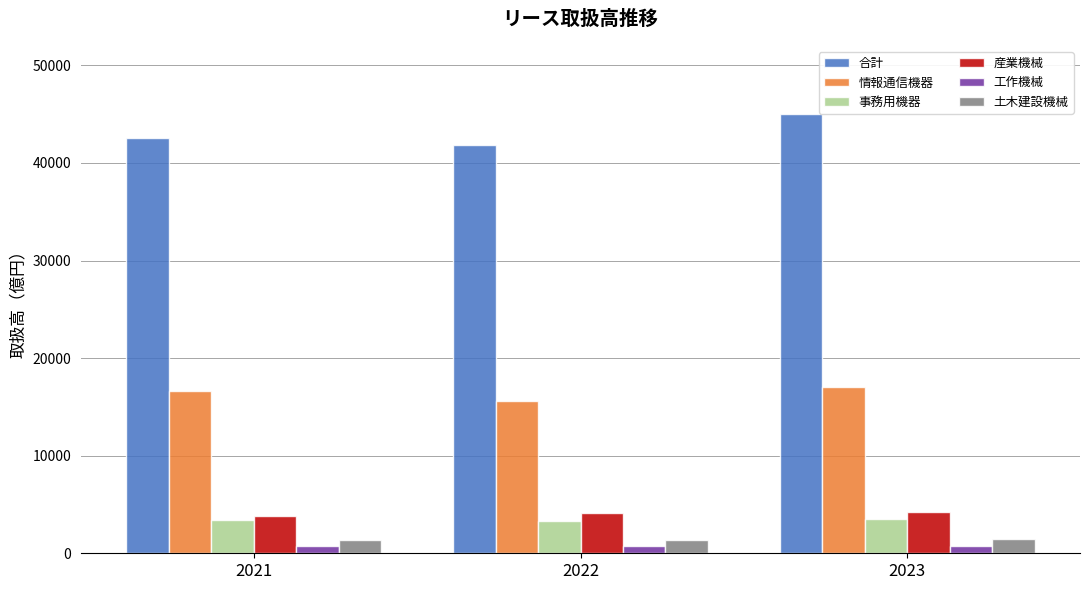

Are the bars horizontal?

No